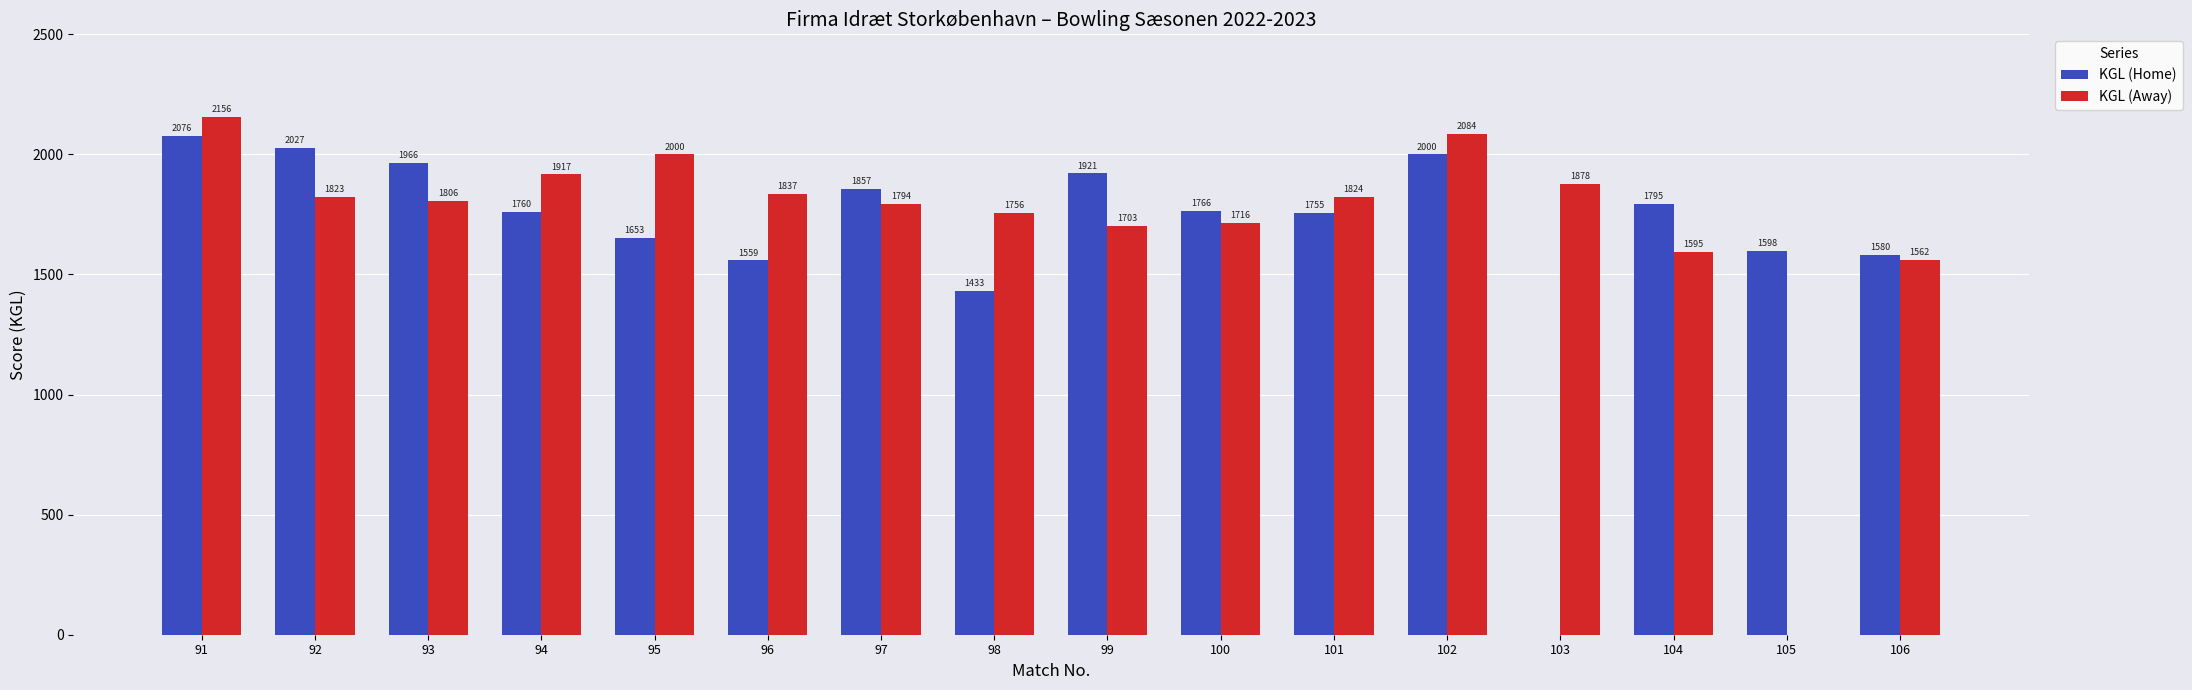

Which series has the largest total across all categories?

KGL (Away)